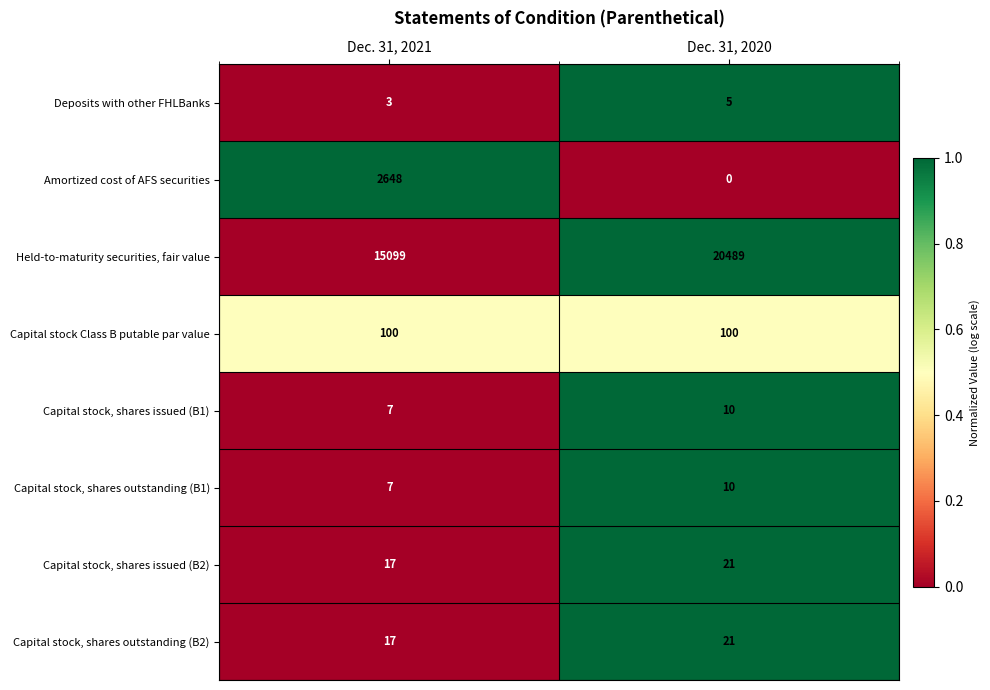

Reading left to right, transcribe all the data shown in this chart.

Deposits with other FHLBanks: Dec. 31, 2021=3	Dec. 31, 2020=5
Amortized cost of AFS securities: Dec. 31, 2021=2648	Dec. 31, 2020=0
Held-to-maturity securities, fair value: Dec. 31, 2021=15099	Dec. 31, 2020=20489
Capital stock Class B putable par value: Dec. 31, 2021=100	Dec. 31, 2020=100
Capital stock, shares issued (B1): Dec. 31, 2021=7	Dec. 31, 2020=10
Capital stock, shares outstanding (B1): Dec. 31, 2021=7	Dec. 31, 2020=10
Capital stock, shares issued (B2): Dec. 31, 2021=17	Dec. 31, 2020=21
Capital stock, shares outstanding (B2): Dec. 31, 2021=17	Dec. 31, 2020=21